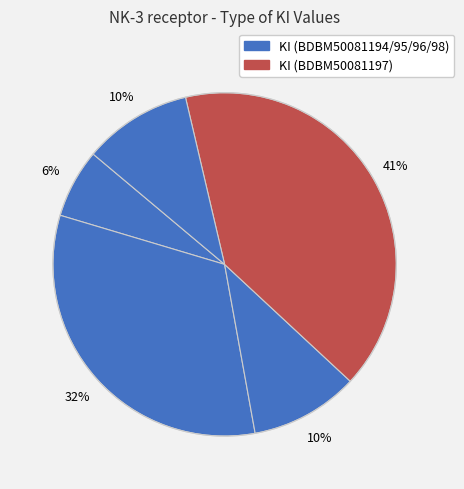

To the nearest percent, what is the average slice percentage?

20%